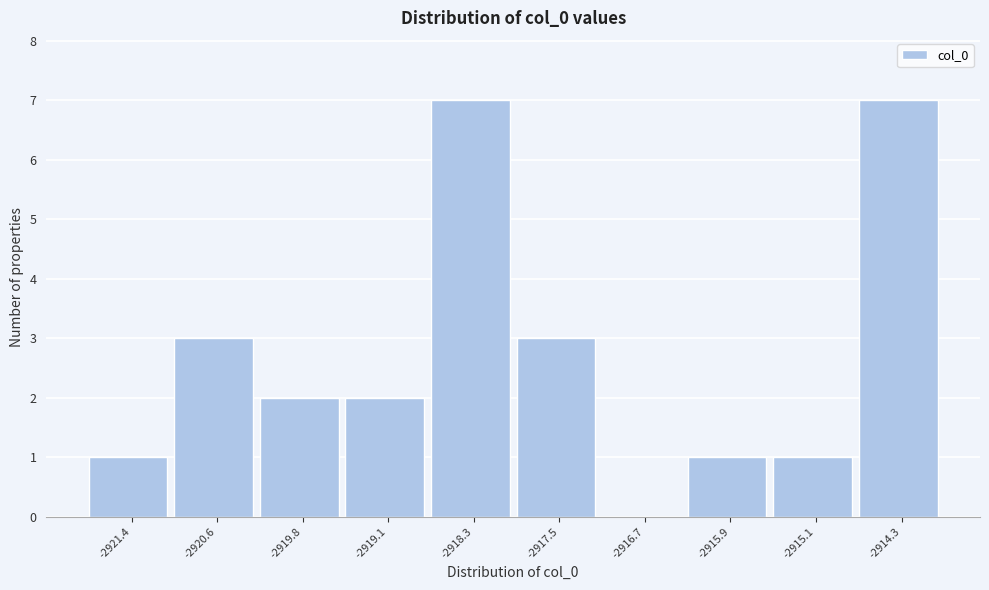

Reading left to right, what are all the values shown in this chart?

-2921.4=1	-2920.6=3	-2919.8=2	-2919.1=2	-2918.3=7	-2917.5=3	-2916.7=0	-2915.9=1	-2915.1=1	-2914.3=7